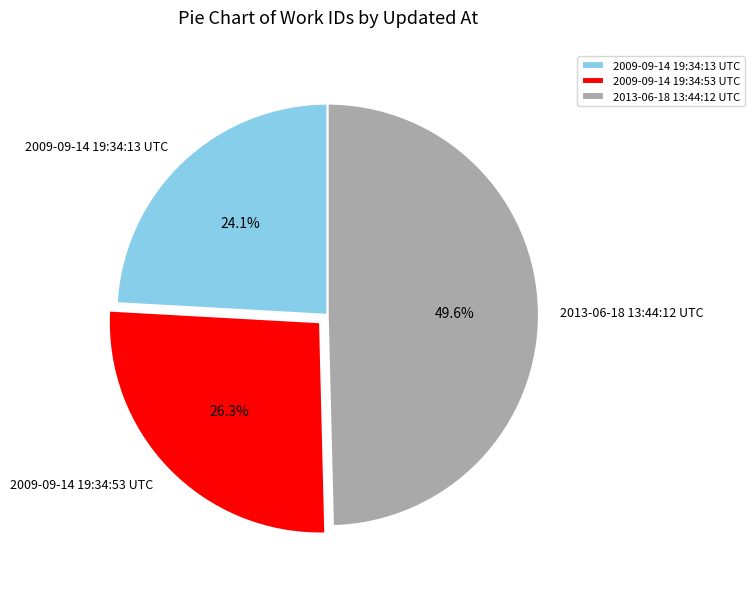

How many slices are in this pie chart?

3